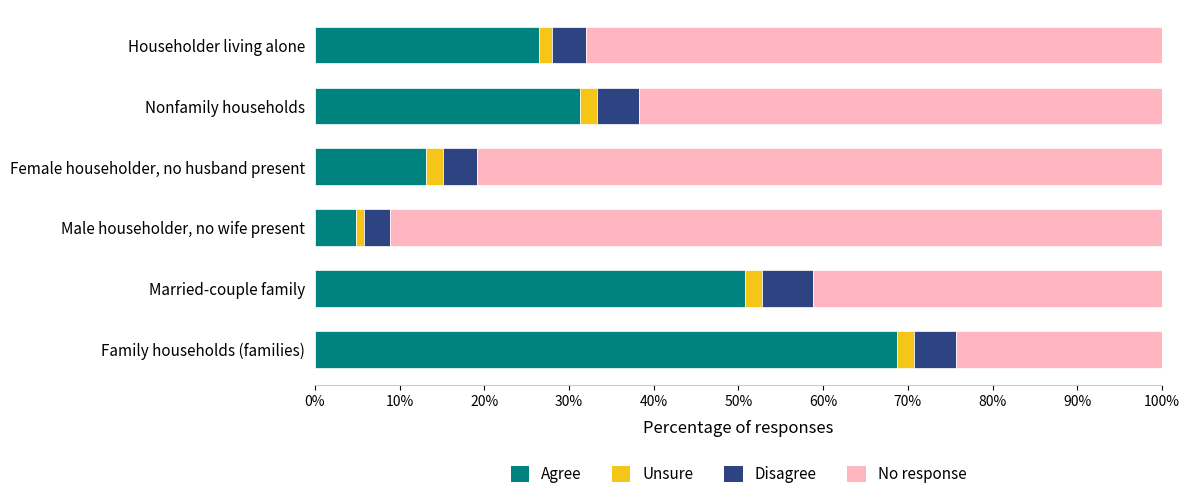

What is the sum of the Agree values at Married-couple family and Family households (families)?

119.5